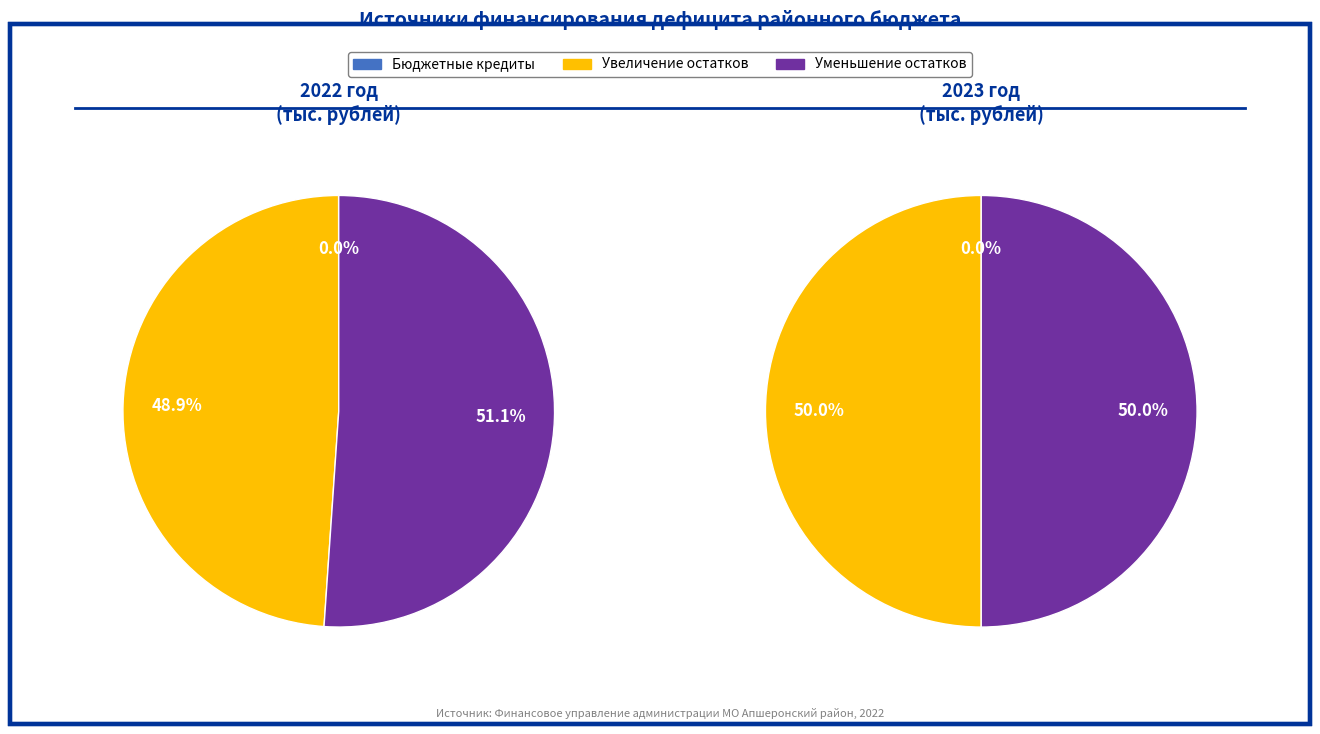

What percentage is NOT represented by 2024 год?

100.0%